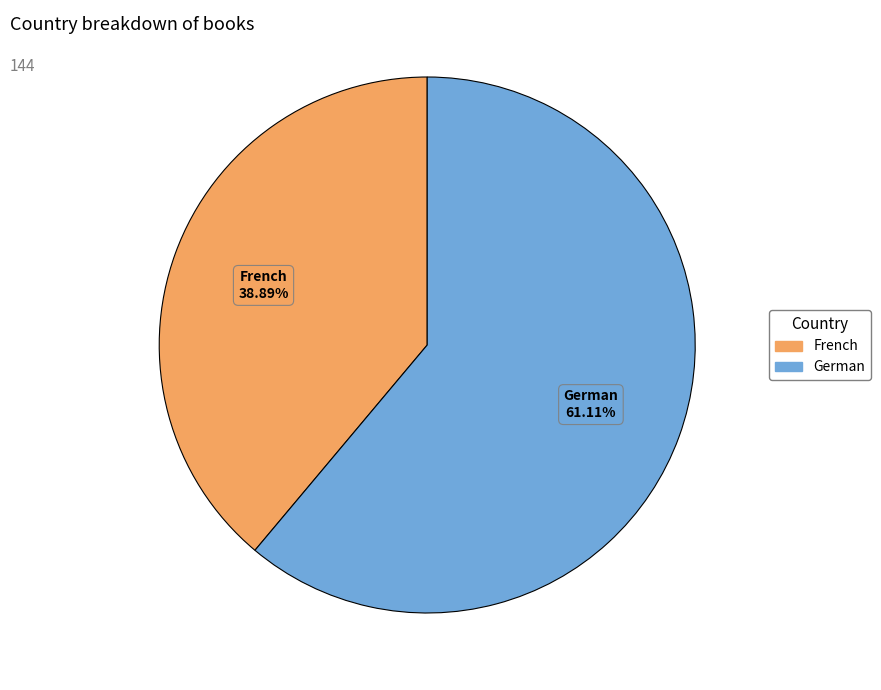

Rank the categories by value from highest to lowest.

German, French